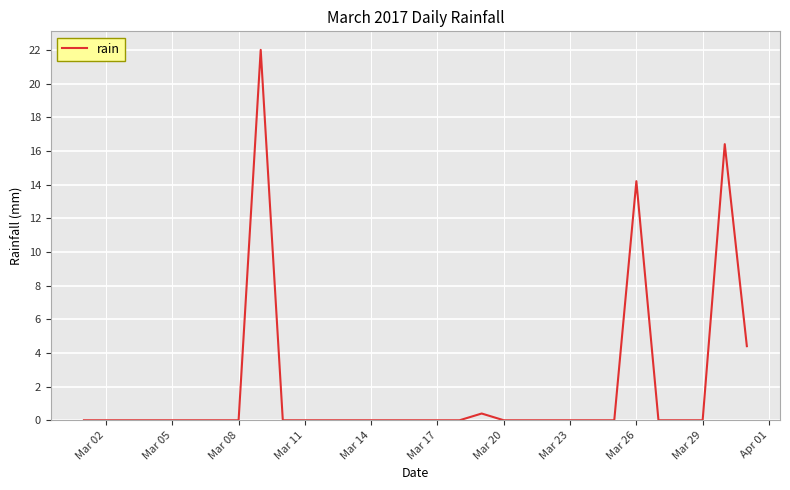

Reading left to right, what are all the values shown in this chart?

0.0	0.0	0.0	0.0	0.0	0.0	0.0	0.0	22.0	0.0	0.0	0.0	0.0	0.0	0.0	0.0	0.0	0.0	0.4	0.0	0.0	0.0	0.0	0.0	0.0	14.2	0.0	0.0	0.0	16.4	4.4